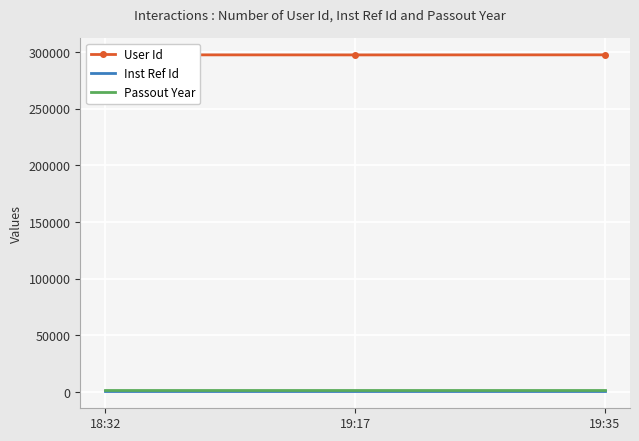

True or false: Inst Ref Id has a value of 526 at 18:32.

True